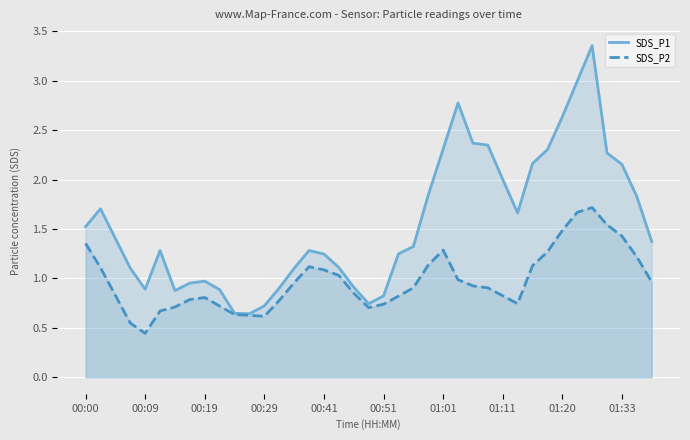

Which series changed the most between 29 and 38?

SDS_P1